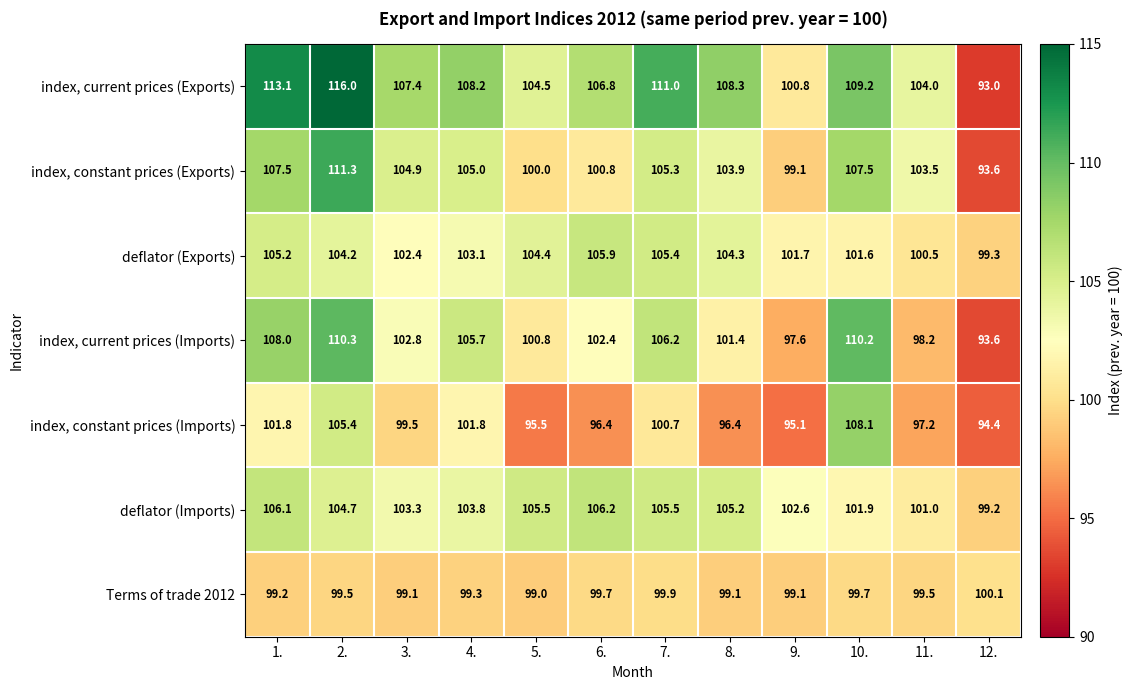

What is the difference between the highest and lowest values at 4.?

8.9